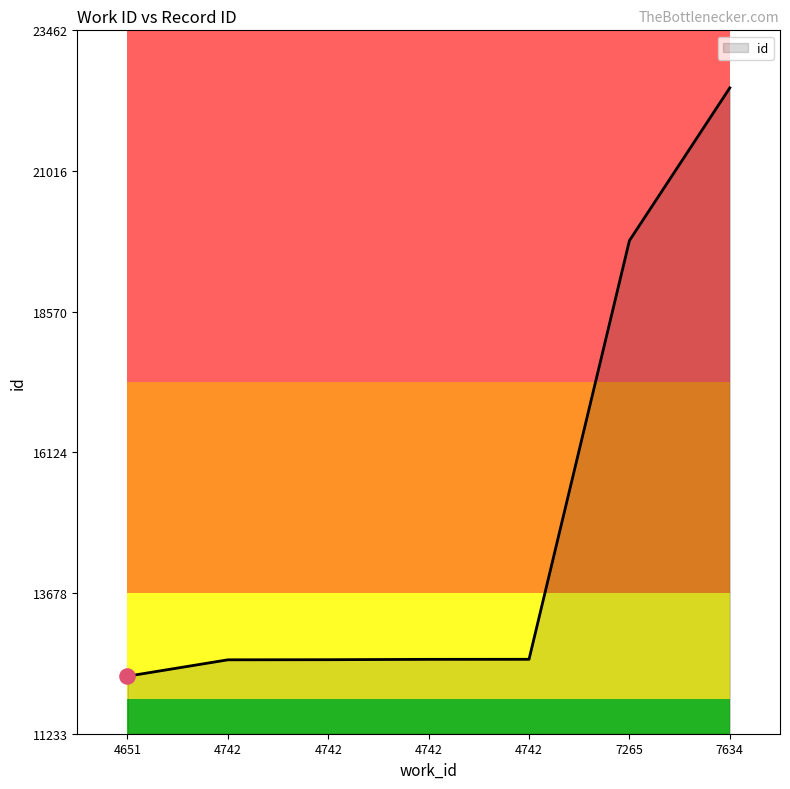

Which has a higher value, 4651 or 4742?

4742